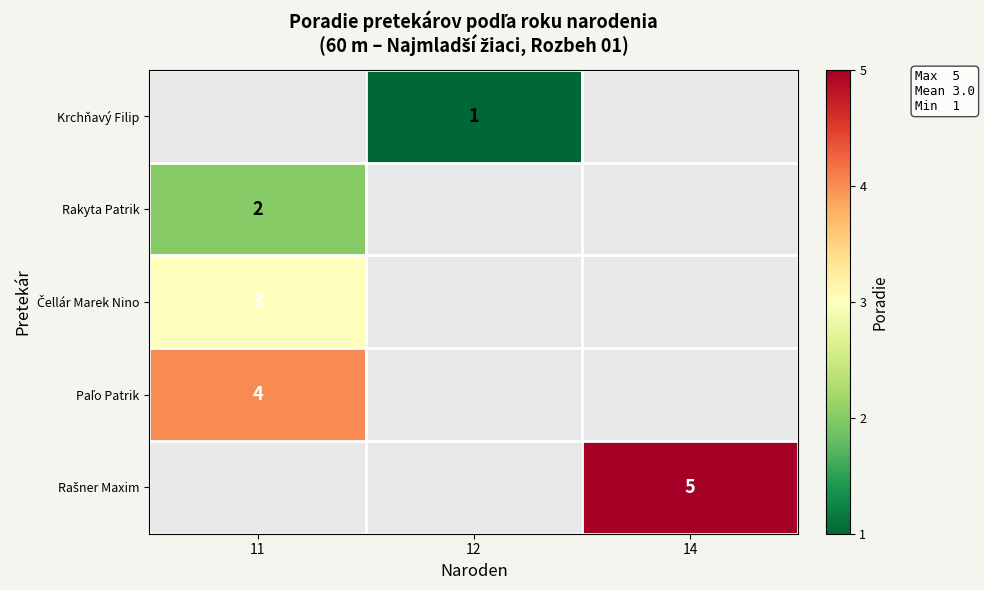

What is the highest value of the Paľo Patrik series?

4.0